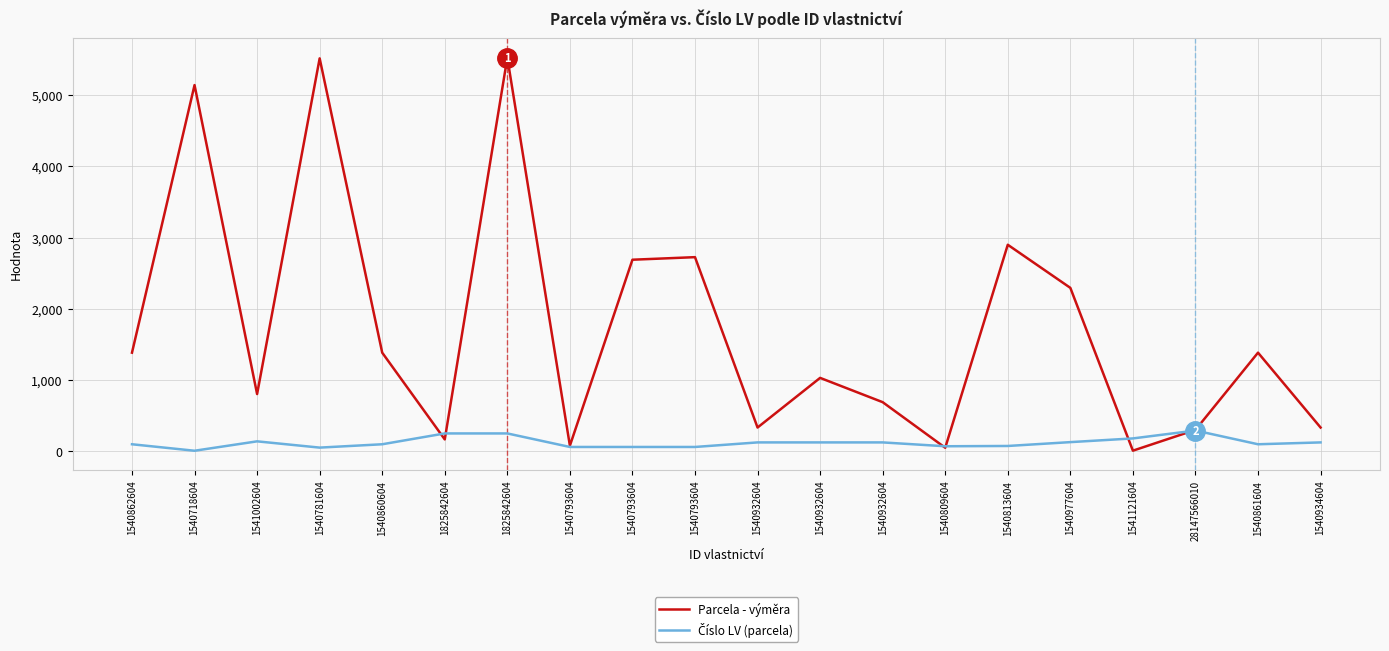

Does the chart display data point markers on the line(s)?

No